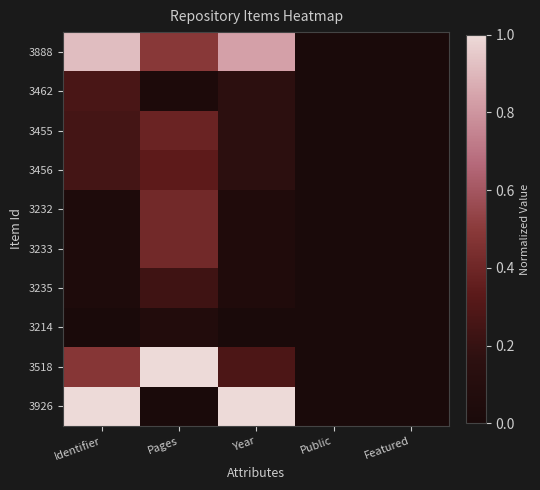

Reading left to right, what are all the values shown in this chart?

3888: Identifier=0.9	Pages=0.5	Year=0.8	Public=0.0	Featured=0.0
3462: Identifier=0.3	Pages=0.0	Year=0.2	Public=0.0	Featured=0.0
3455: Identifier=0.3	Pages=0.4	Year=0.2	Public=0.0	Featured=0.0
3456: Identifier=0.3	Pages=0.3	Year=0.2	Public=0.0	Featured=0.0
3232: Identifier=0.0	Pages=0.4	Year=0.1	Public=0.0	Featured=0.0
3233: Identifier=0.0	Pages=0.4	Year=0.1	Public=0.0	Featured=0.0
3235: Identifier=0.0	Pages=0.2	Year=0.1	Public=0.0	Featured=0.0
3214: Identifier=0.0	Pages=0.1	Year=0.0	Public=0.0	Featured=0.0
3518: Identifier=0.5	Pages=1.0	Year=0.3	Public=0.0	Featured=0.0
3926: Identifier=1.0	Pages=0.0	Year=1.0	Public=0.0	Featured=0.0